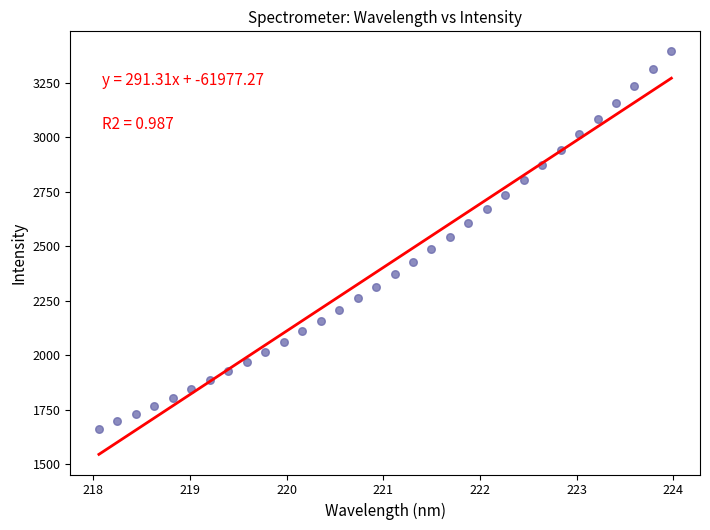

What is the range of X values (max minus min)?

5.9